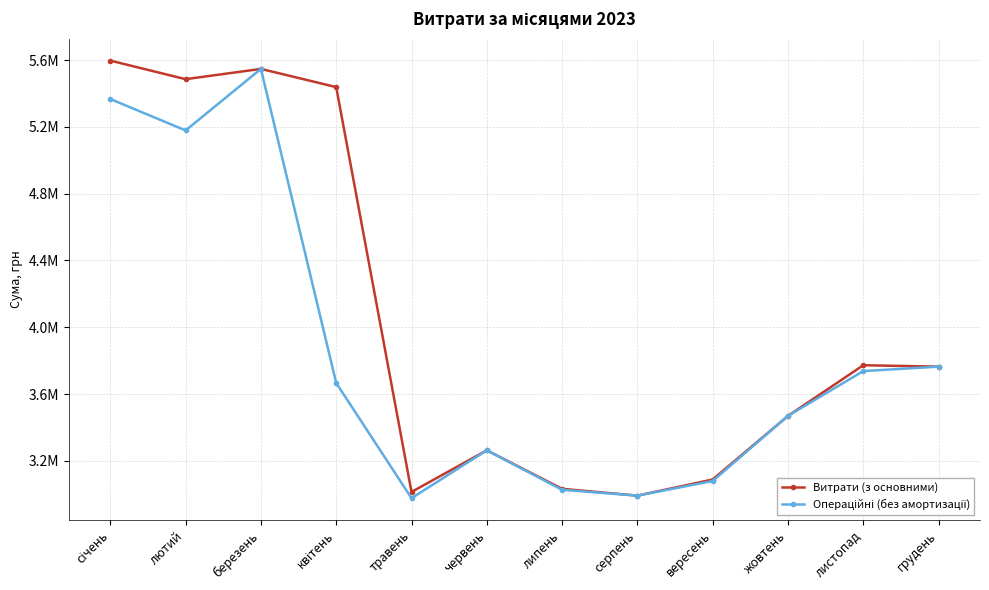

At which category is the sum across all series the highest?

березень